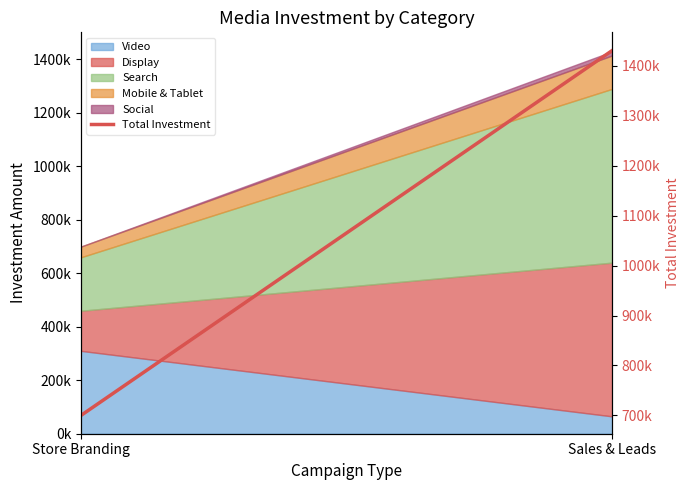

What position from the right is Store Branding?

2